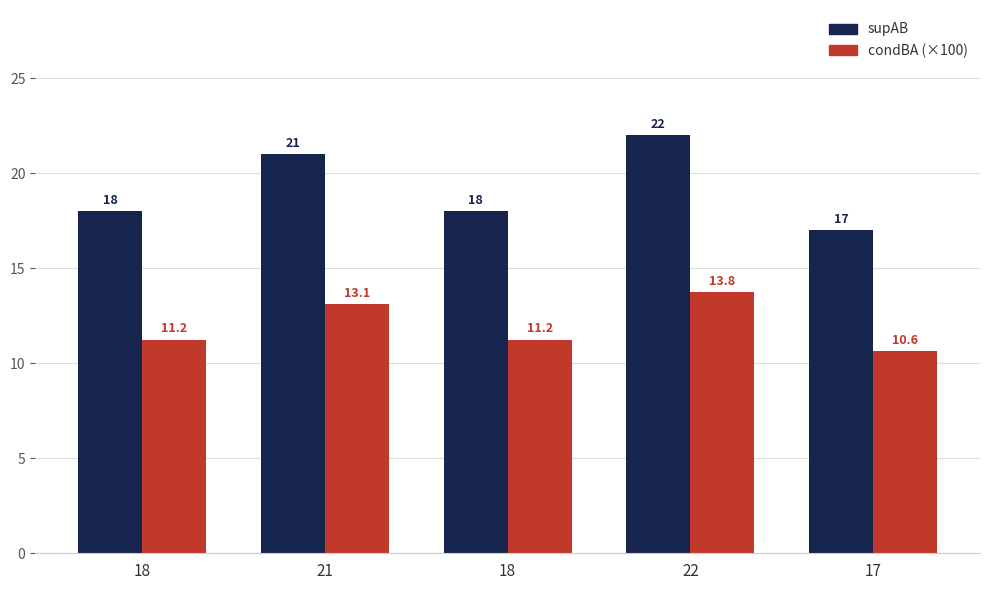

At how many categories does at least one series exceed 21?

1